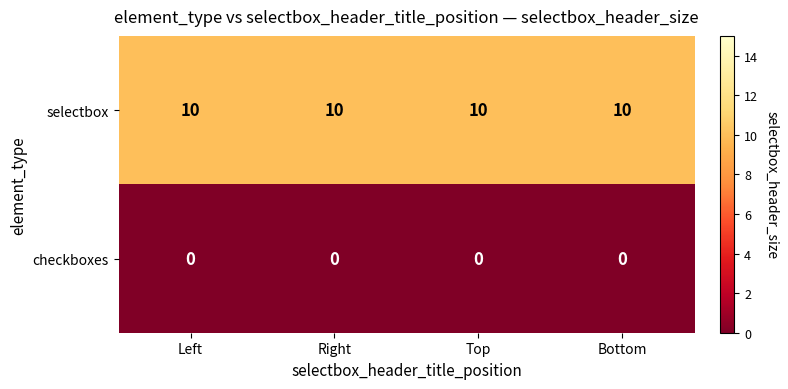

What is the spread (max minus min) of values at Top?

10